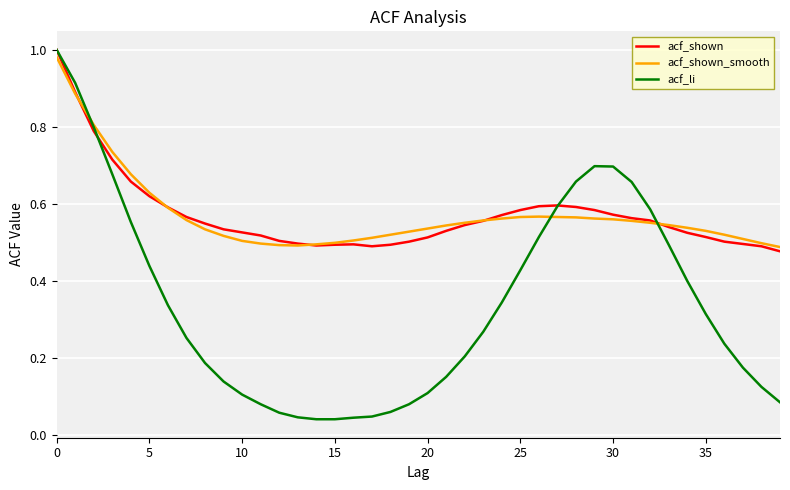

What are all the series names shown in the legend?

acf_shown, acf_shown_smooth, acf_li